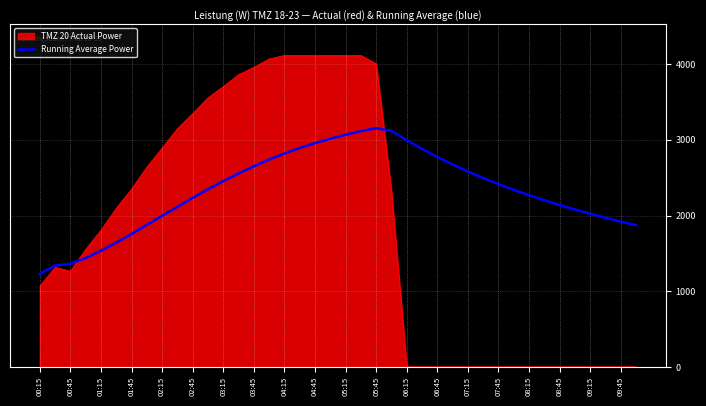

What is the highest value of the TMZ 20 Actual Power series?

4115.0